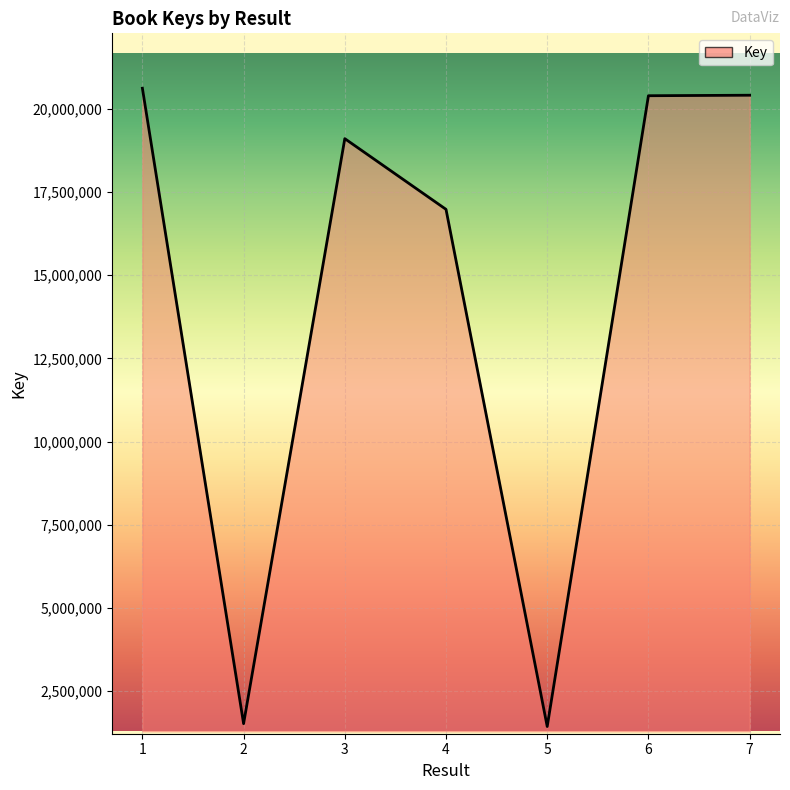

What is the smallest value displayed?

1440818